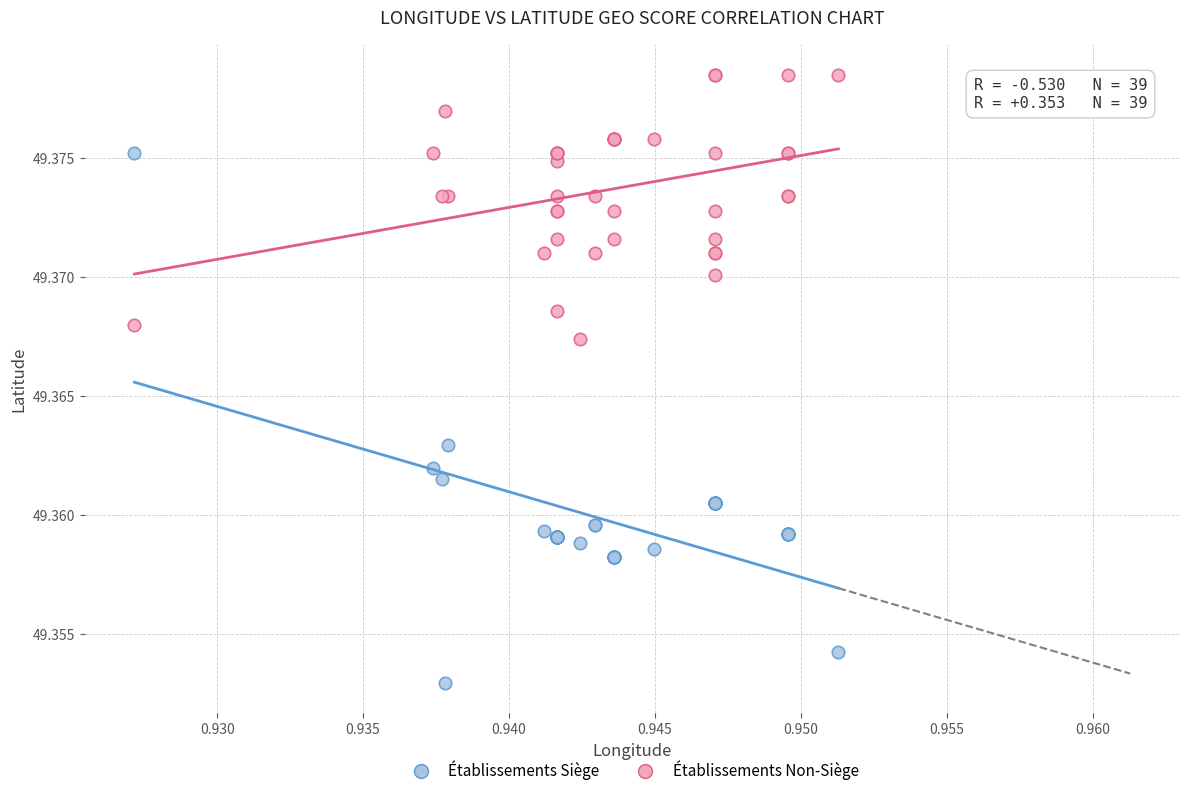

Which series reaches the minimum Y coordinate?

Établissements Siège